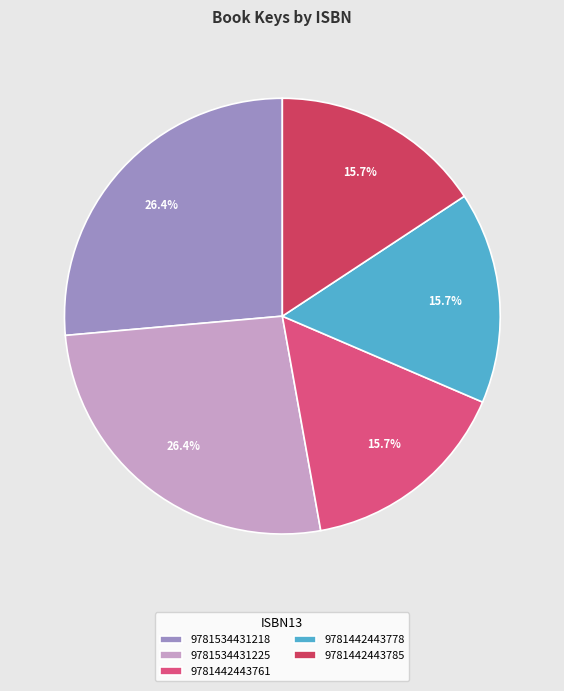

To the nearest percent, what portion does 9781442443785 represent?

16%